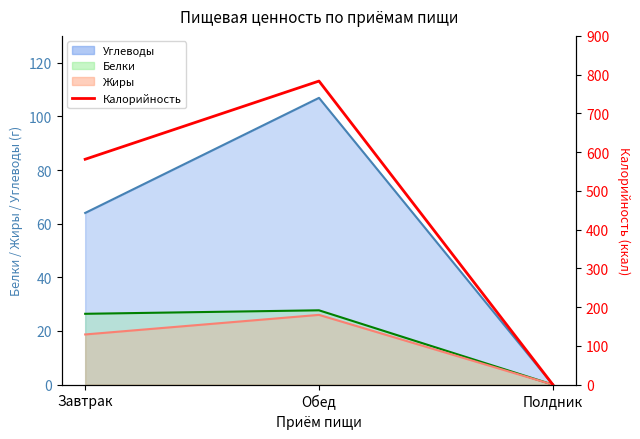

Rank the categories by value from lowest to highest.

Полдник, Завтрак, Обед